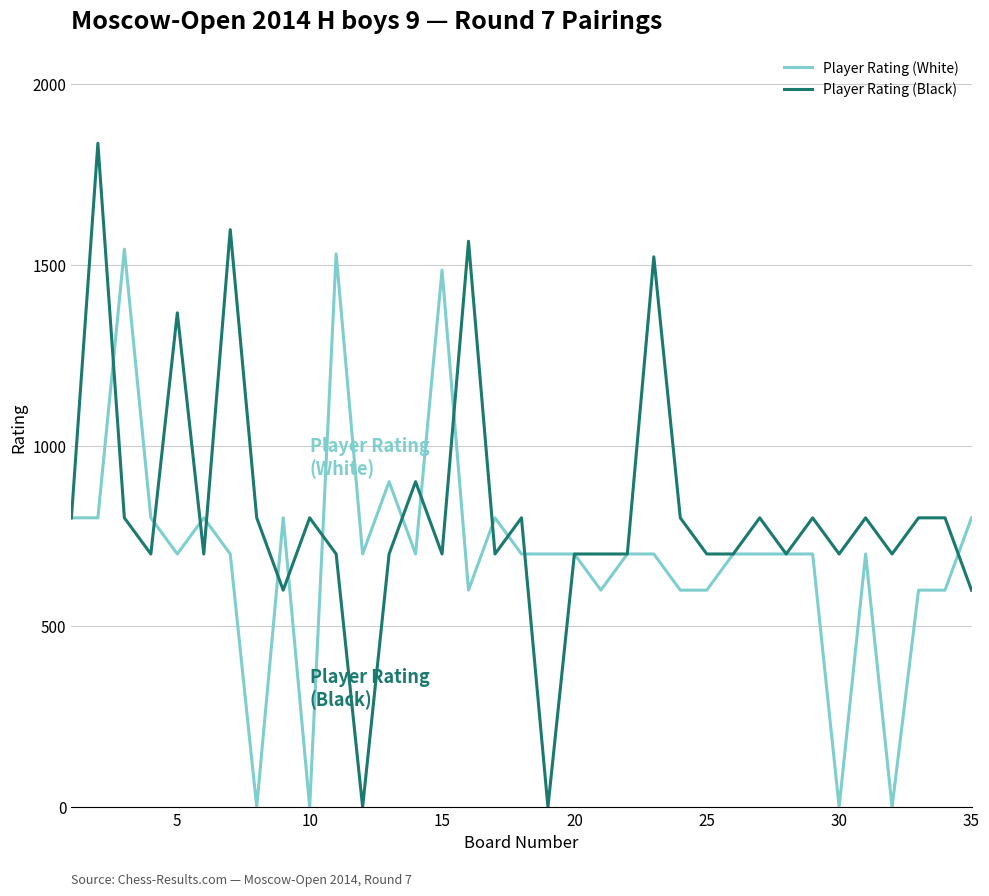

What is the maximum value shown in the chart?

1836